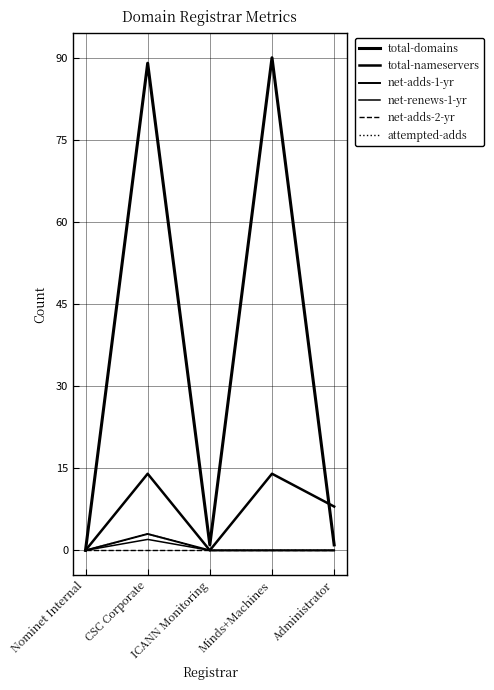

Does the chart display data point markers on the line(s)?

No